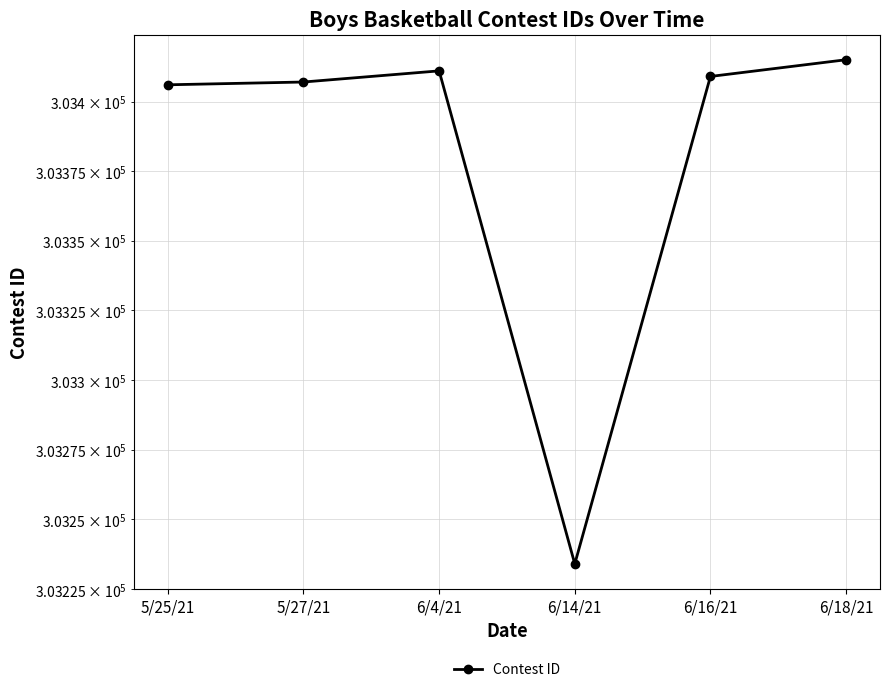

Reading left to right, list all the values displayed in this chart.

303406	303407	303411	303234	303409	303415